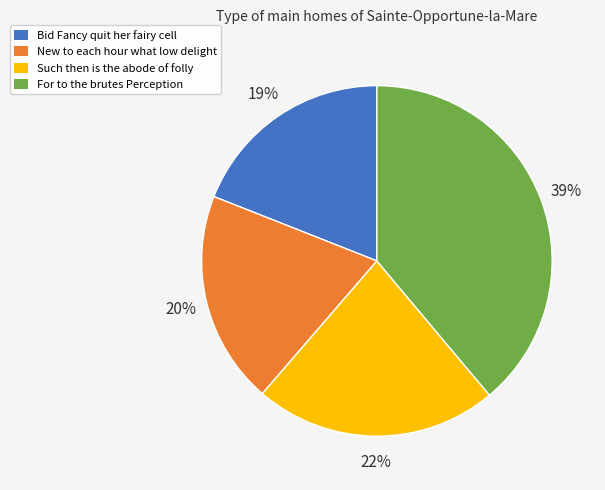

Count the number of slices in the pie.

4